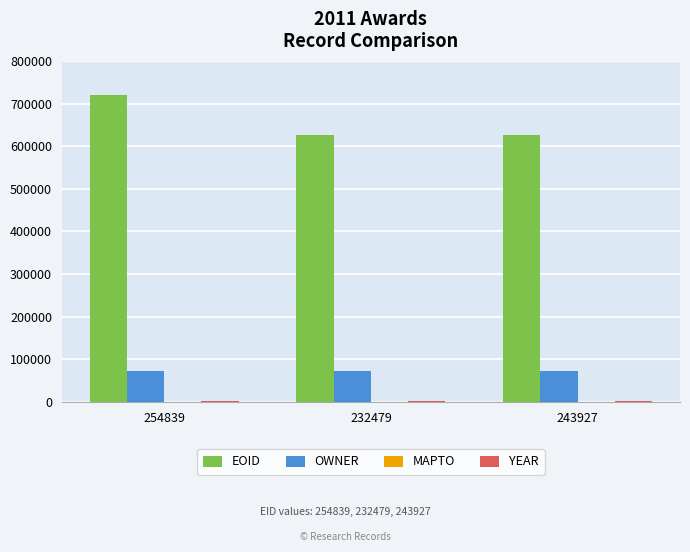

What is the highest value of the OWNER series?

73052